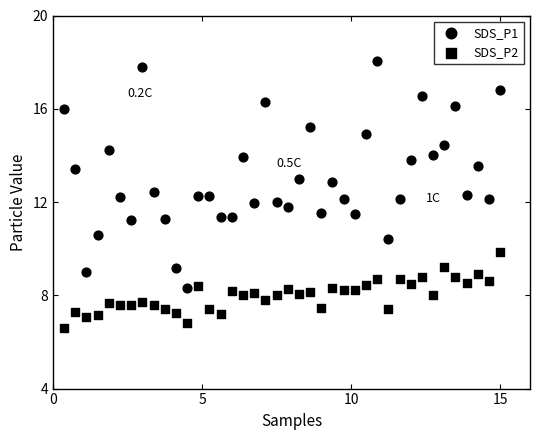

How many points are shown in the scatter plot?

80